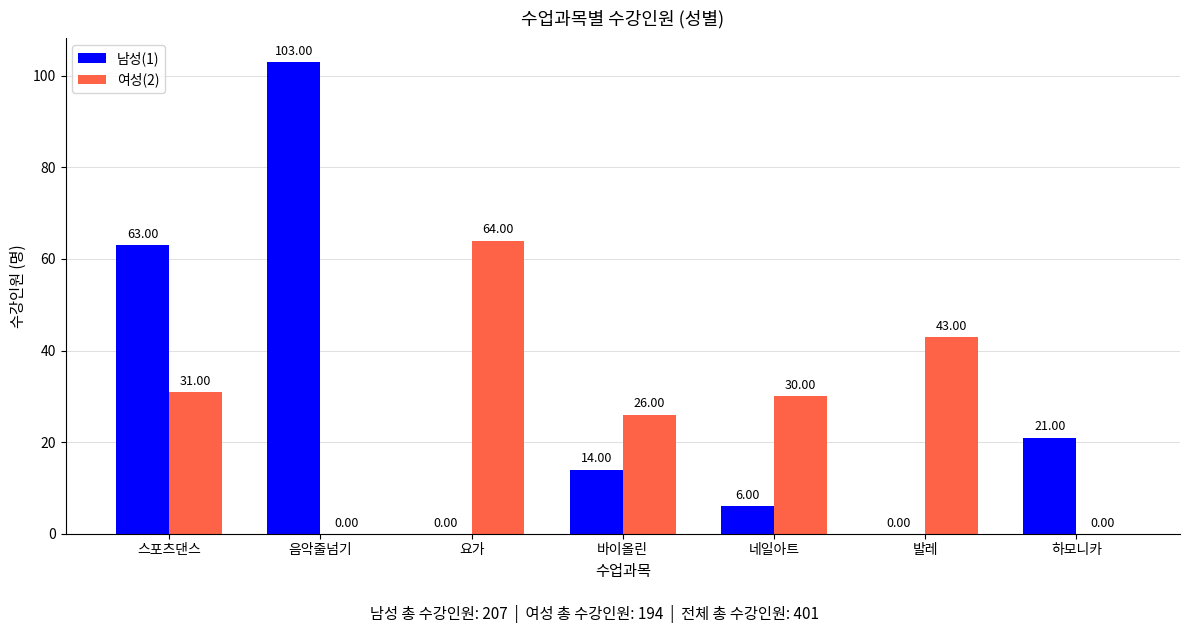

Are the bars horizontal?

No